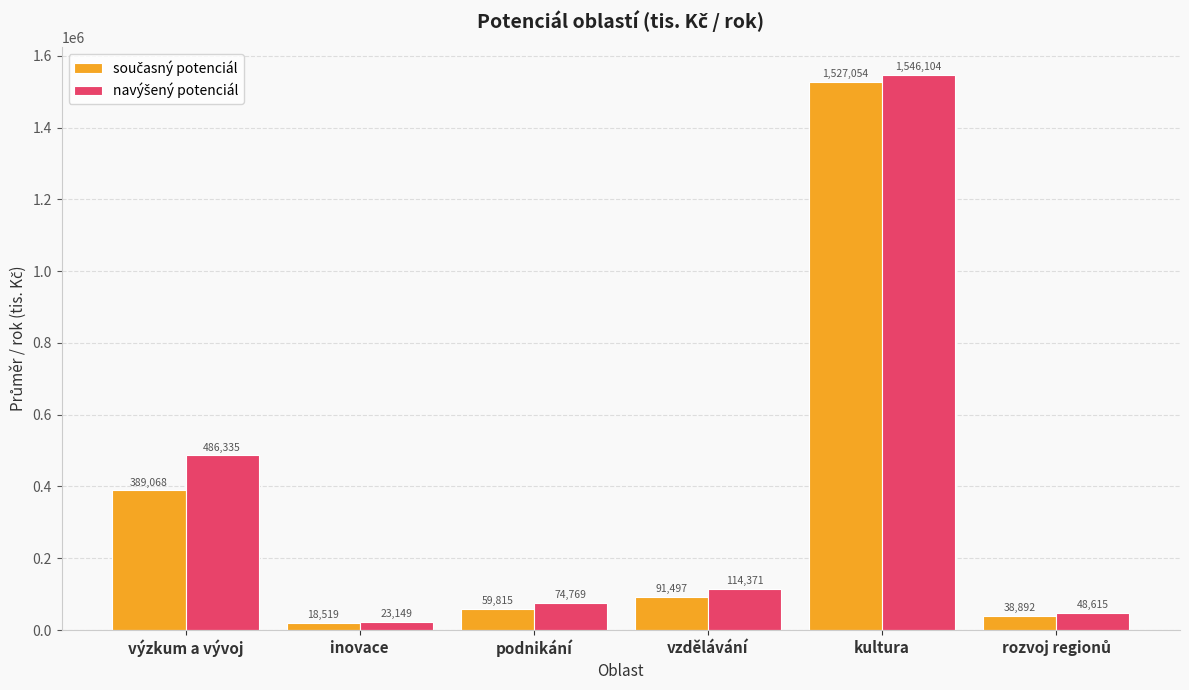

At which category is the sum across all series the highest?

kultura